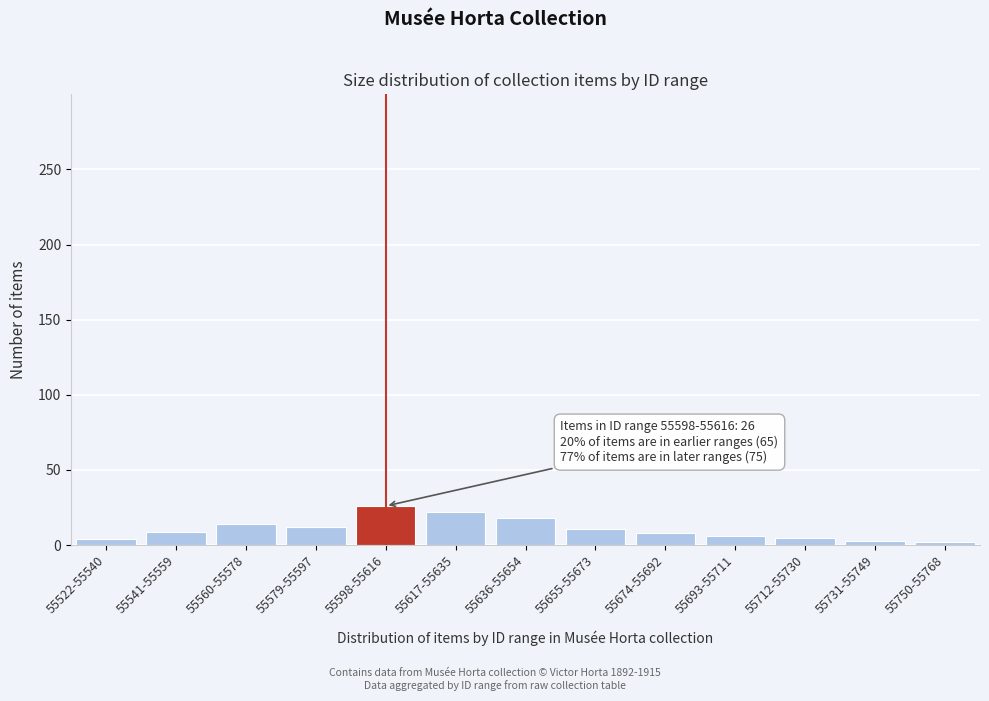

What is the change in value from 55560-55578 to 55598-55616?

+12